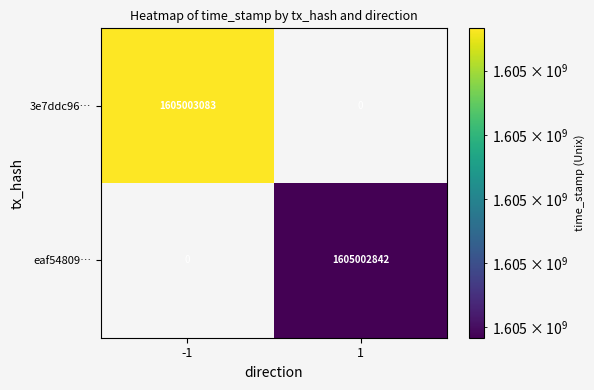

How many categories are shown in the chart?

2